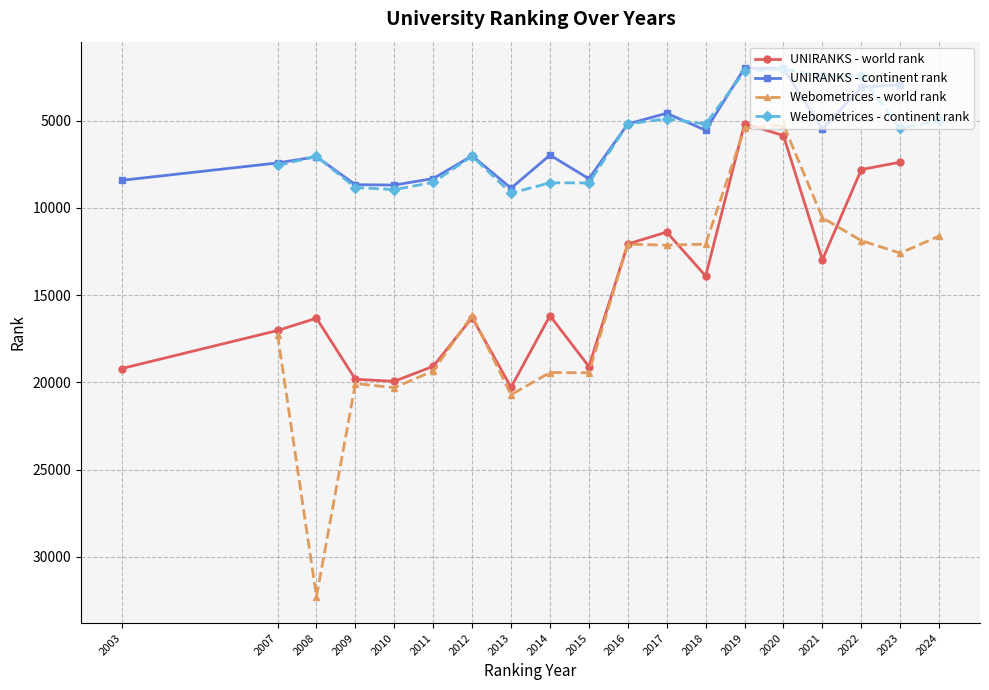

True or false: UNIRANKS - continent rank and UNIRANKS - world rank intersect in this chart.

False